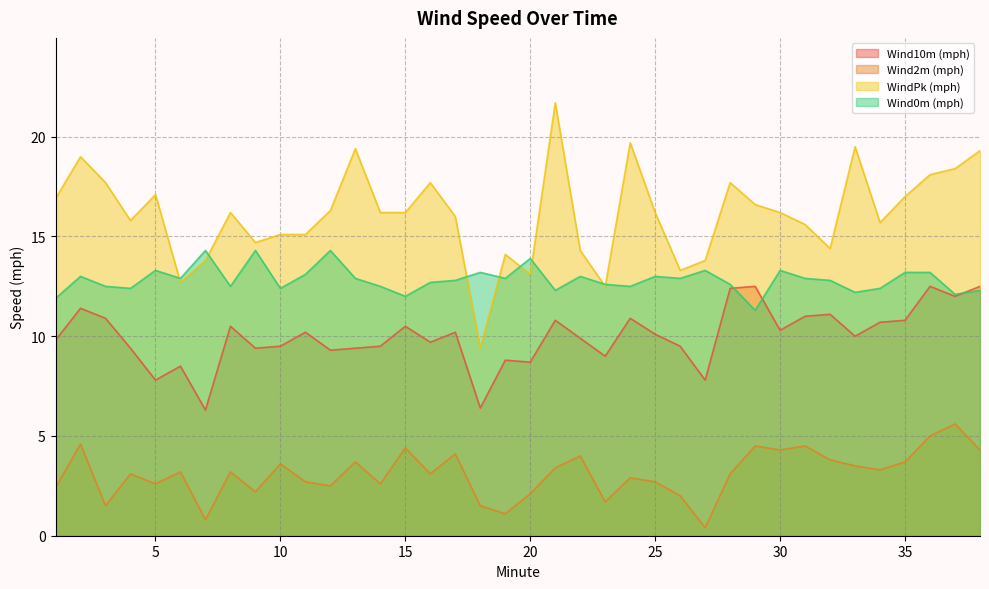

What is the maximum value for Wind2m (mph)?

5.6